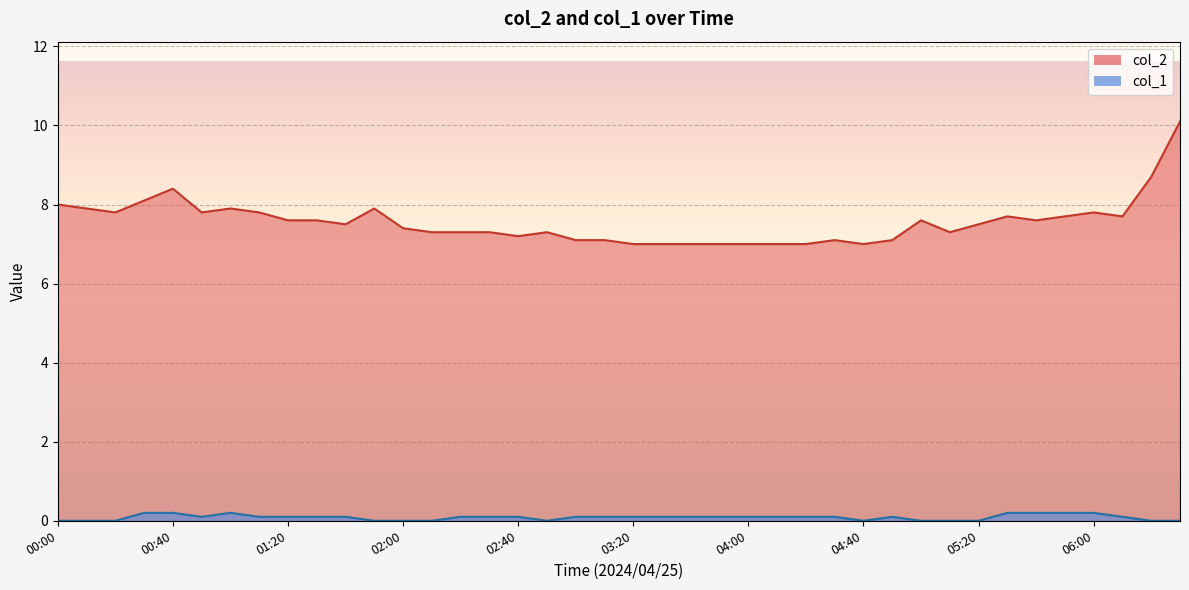

What is the total value across all series at 00:40?

8.6